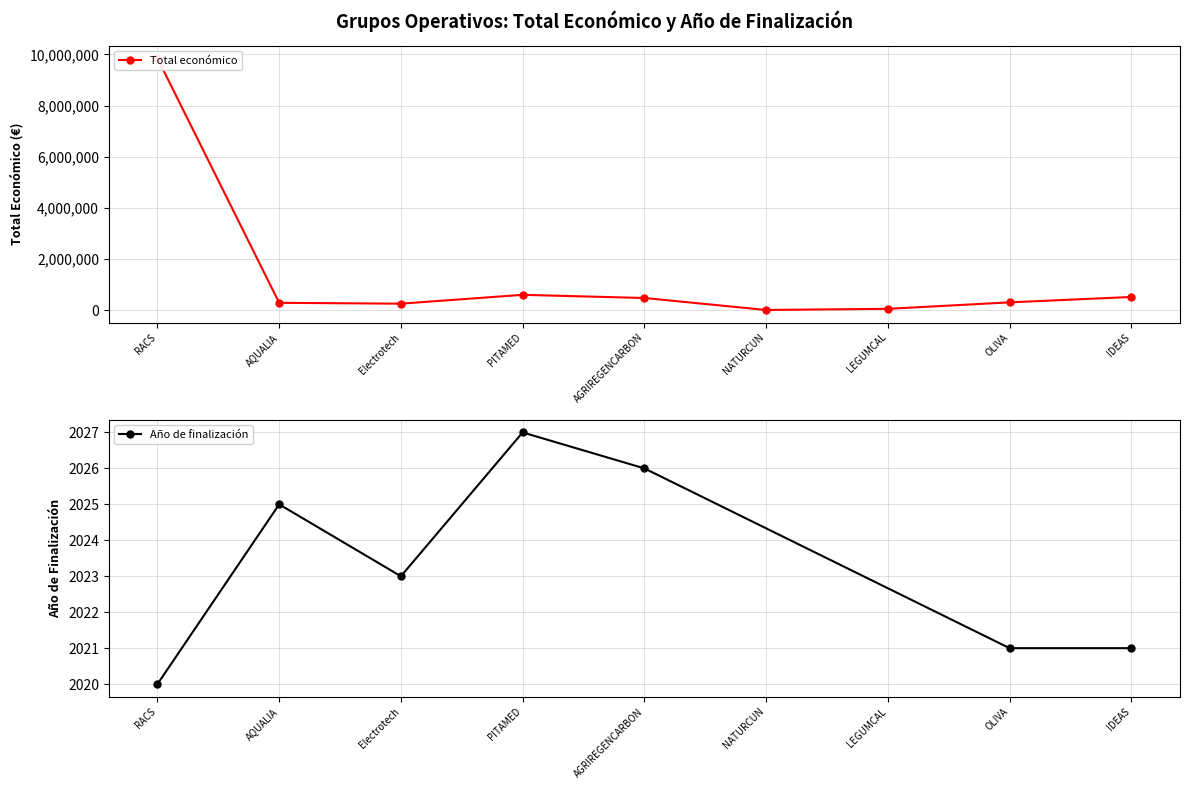

What position from the right is Electrotech?

7